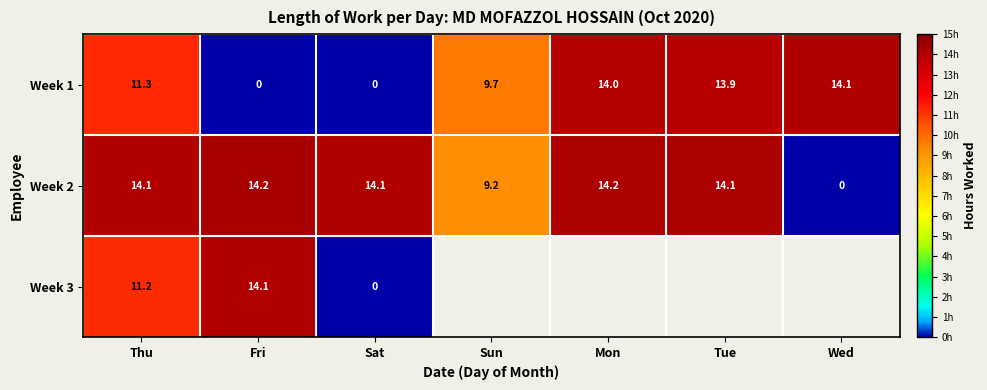

Is the value of Week 1 at Sun greater than the value of Week 2 at Mon?

No